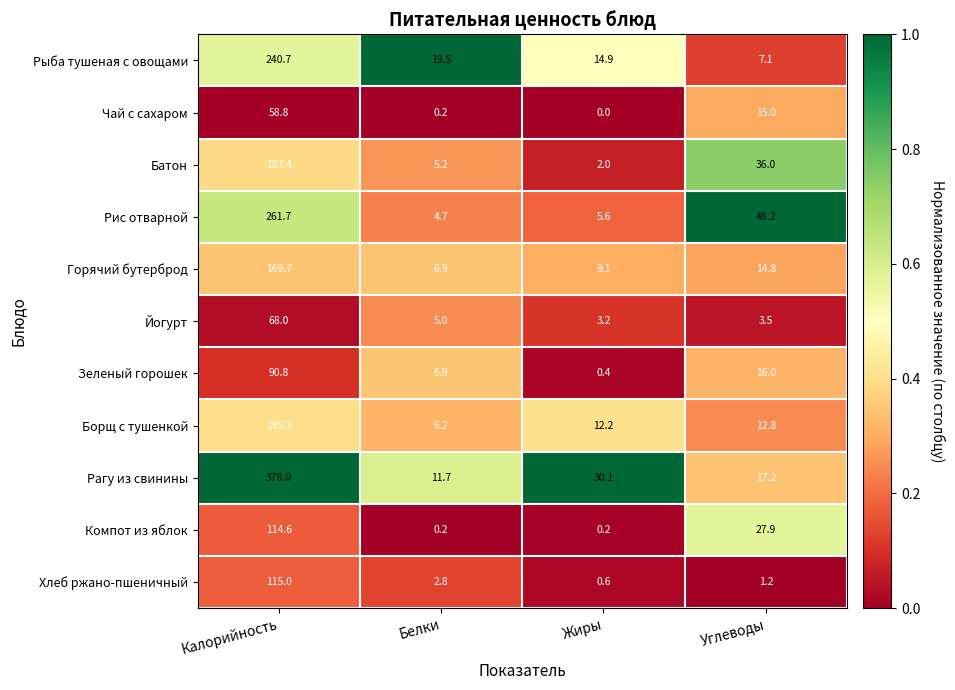

What is the approximate value of Рыба тушеная с овощами at Углеводы?

7.1